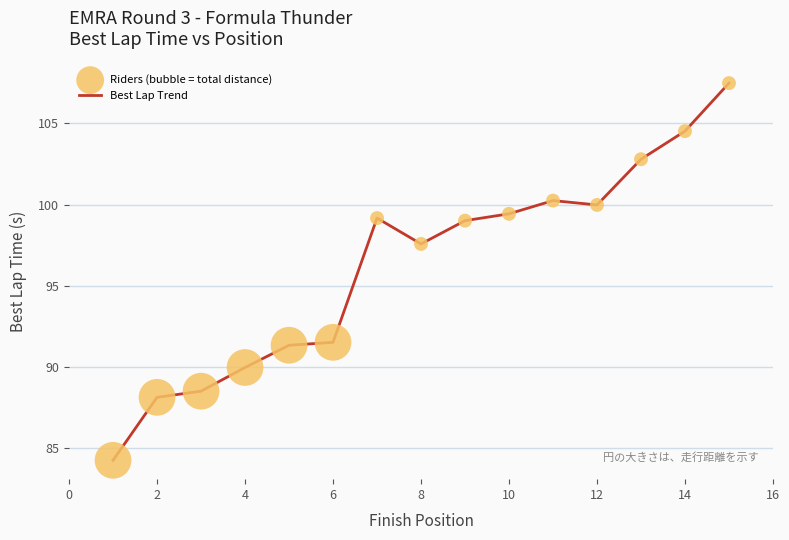

What is the difference between the maximum and minimum values?

23.2